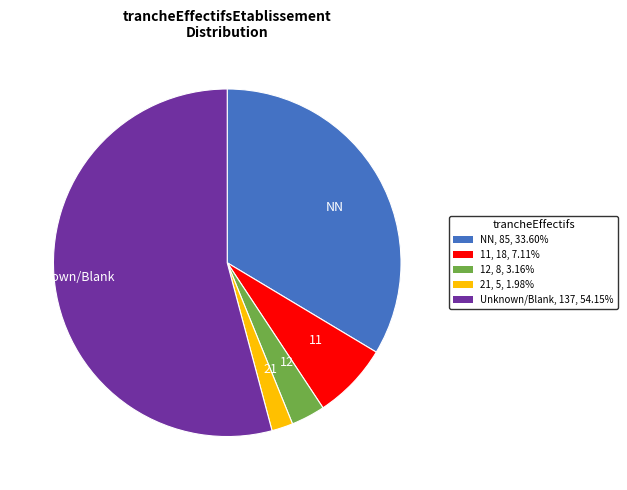

Is there any slice that represents more than half of the pie?

Yes